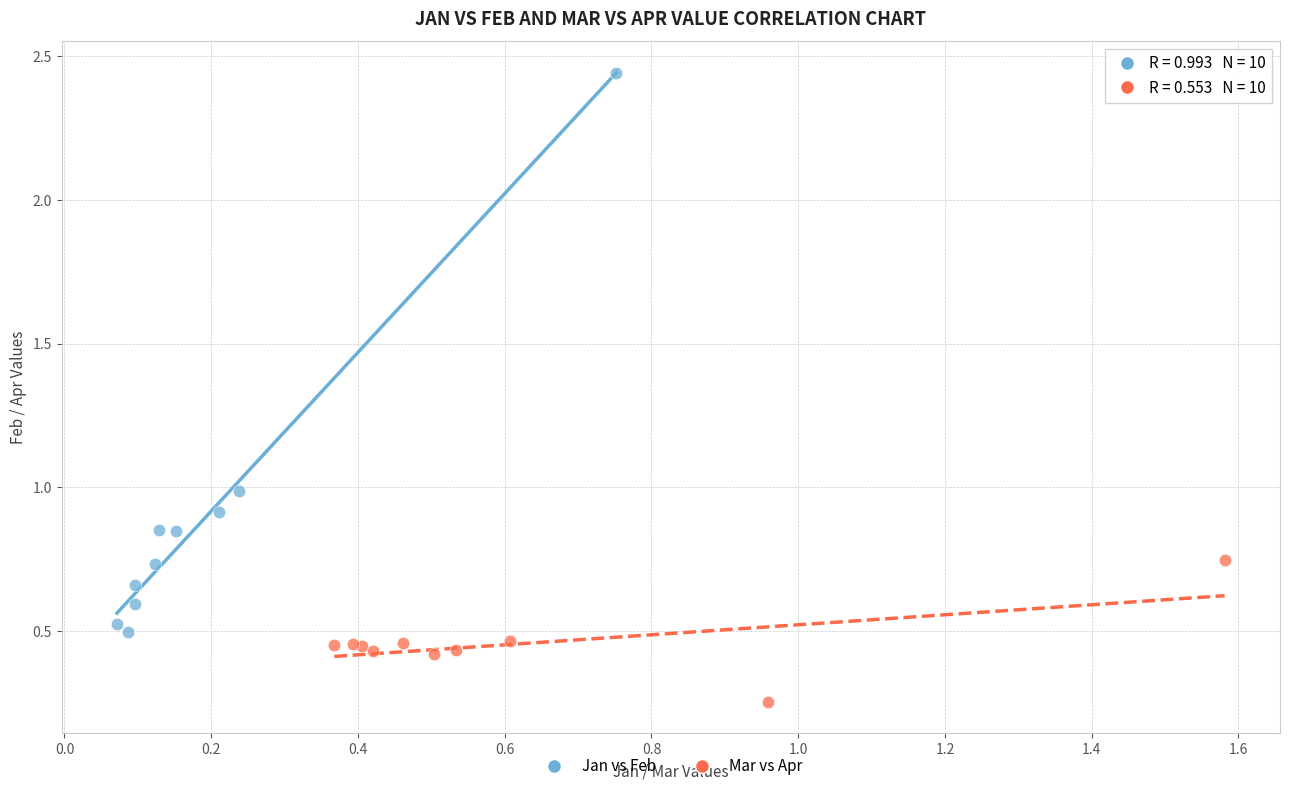

Which series reaches the minimum Y coordinate?

Mar vs Apr